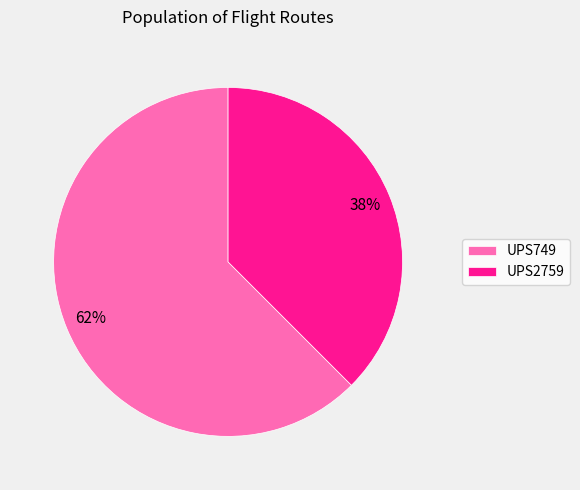

To the nearest percent, what percentage of the pie is UPS2759?

38%